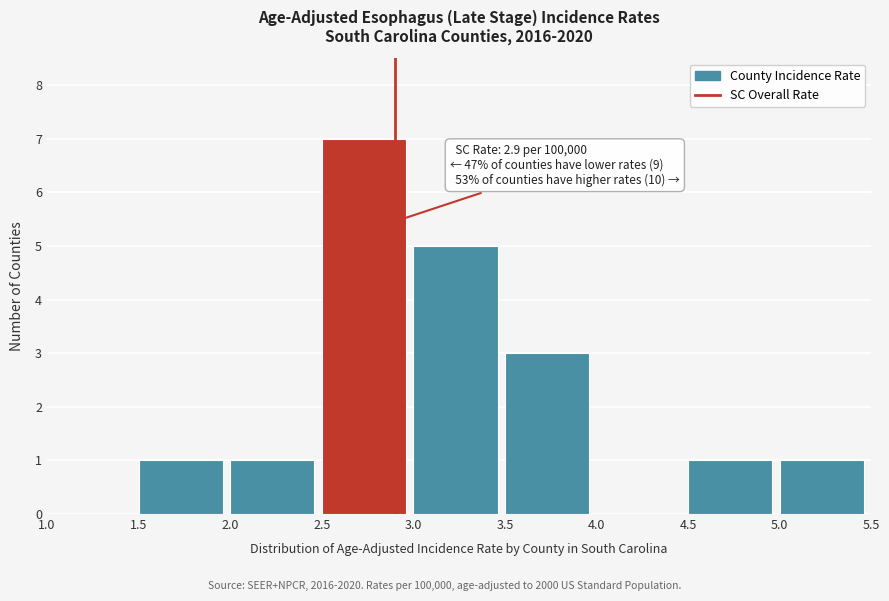

Which range on the x-axis has the tallest bar?

2.5 to 3.0